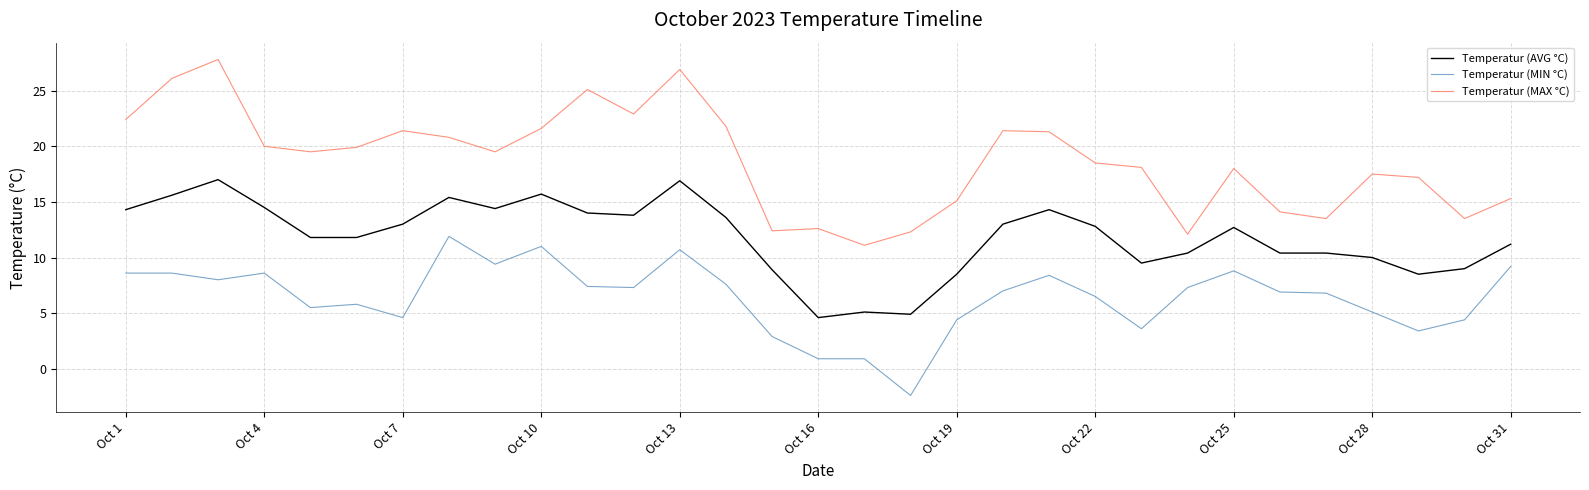

What is the difference between the maximum and minimum values in the Temperatur (AVG °C) series?

12.4